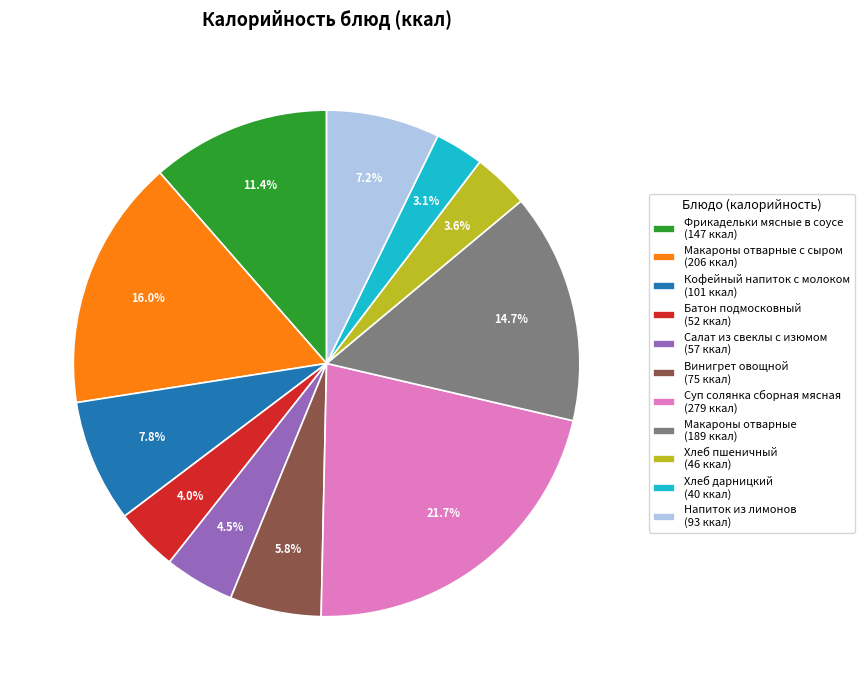

Which slice is the largest?

Суп солянка сборная мясная (279 ккал)